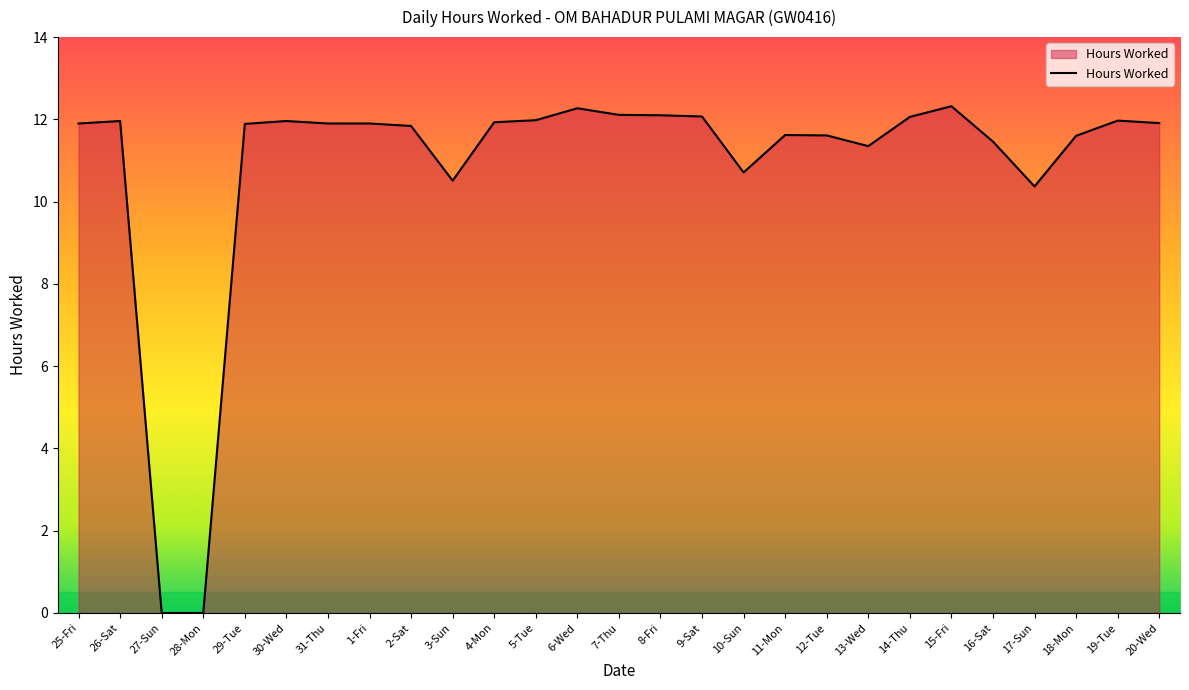

What is the greatest value displayed?

12.3